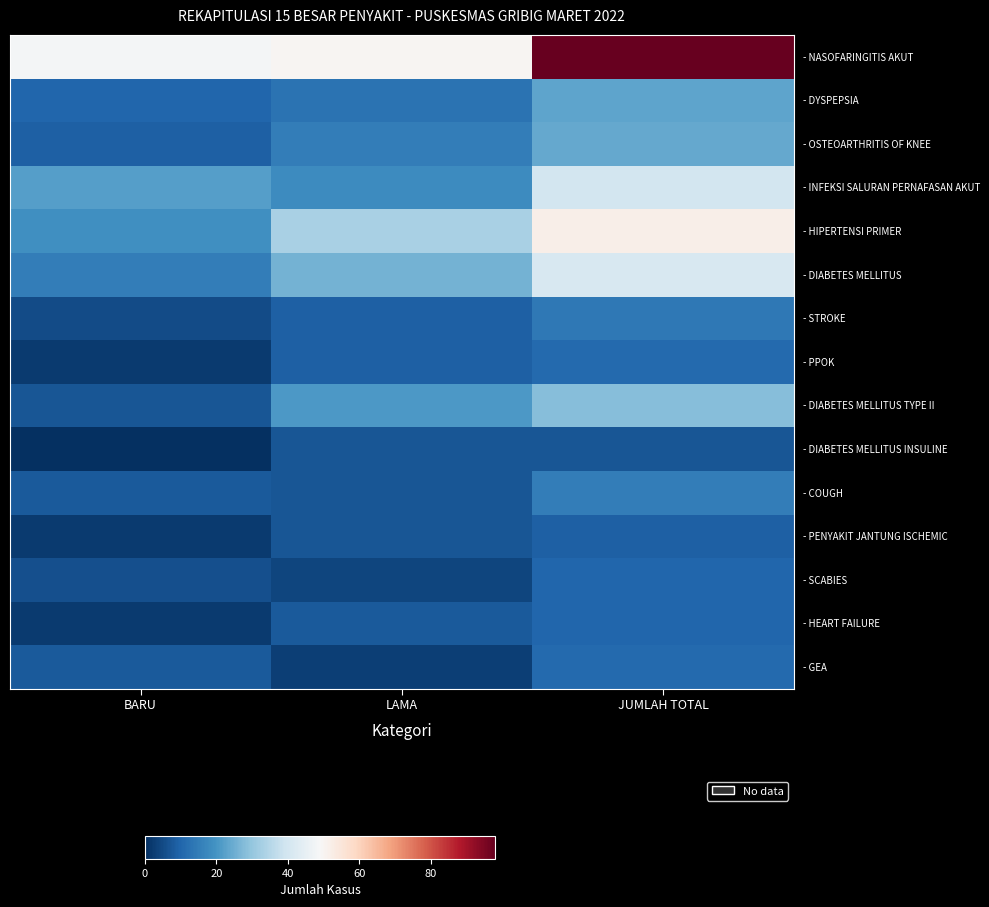

Reading left to right, what are all the values shown in this chart?

- NASOFARINGITIS AKUT: BARU=48	LAMA=50	JUMLAH TOTAL=98
- DYSPEPSIA: BARU=10	LAMA=13	JUMLAH TOTAL=23
- OSTEOARTHRITIS OF KNEE: BARU=9	LAMA=15	JUMLAH TOTAL=24
- INFEKSI SALURAN PERNAFASAN AKUT: BARU=22	LAMA=18	JUMLAH TOTAL=40
- HIPERTENSI PRIMER: BARU=19	LAMA=33	JUMLAH TOTAL=52
- DIABETES MELLITUS: BARU=15	LAMA=26	JUMLAH TOTAL=41
- STROKE: BARU=5	LAMA=9	JUMLAH TOTAL=14
- PPOK: BARU=2	LAMA=9	JUMLAH TOTAL=11
- DIABETES MELLITUS TYPE II: BARU=7	LAMA=21	JUMLAH TOTAL=28
- DIABETES MELLITUS INSULINE: BARU=0	LAMA=7	JUMLAH TOTAL=7
- COUGH: BARU=8	LAMA=7	JUMLAH TOTAL=15
- PENYAKIT JANTUNG ISCHEMIC: BARU=2	LAMA=7	JUMLAH TOTAL=9
- SCABIES: BARU=6	LAMA=4	JUMLAH TOTAL=10
- HEART FAILURE: BARU=2	LAMA=8	JUMLAH TOTAL=10
- GEA: BARU=8	LAMA=3	JUMLAH TOTAL=11